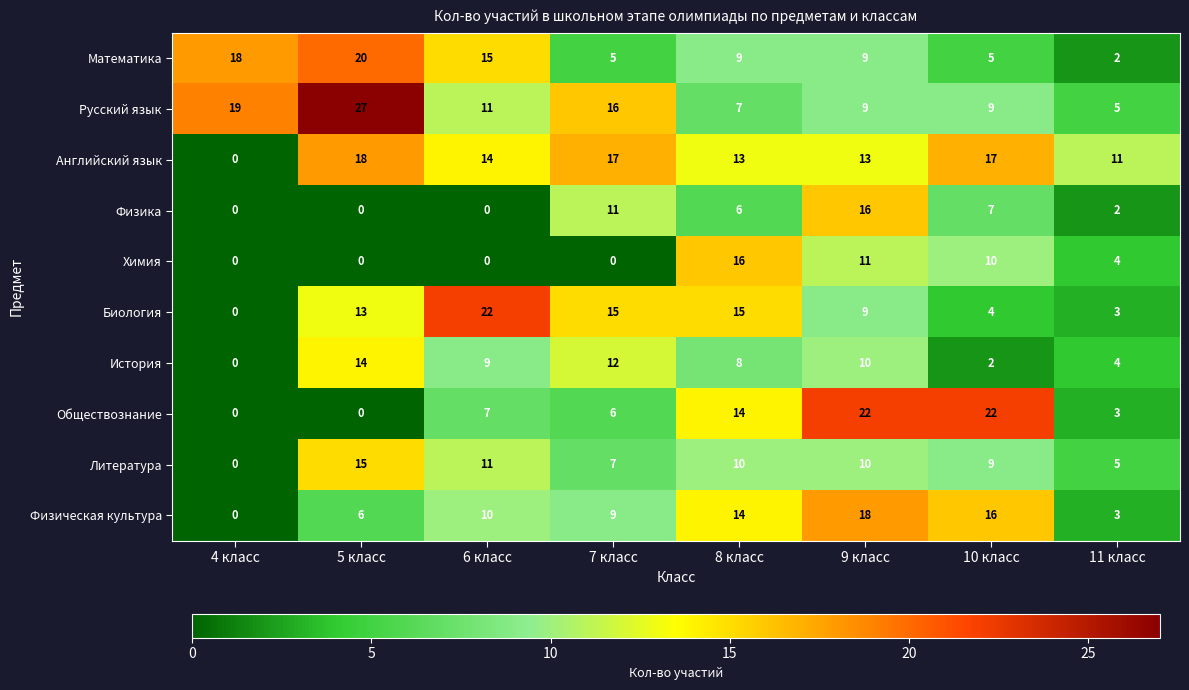

How many distinct data groups are displayed?

10